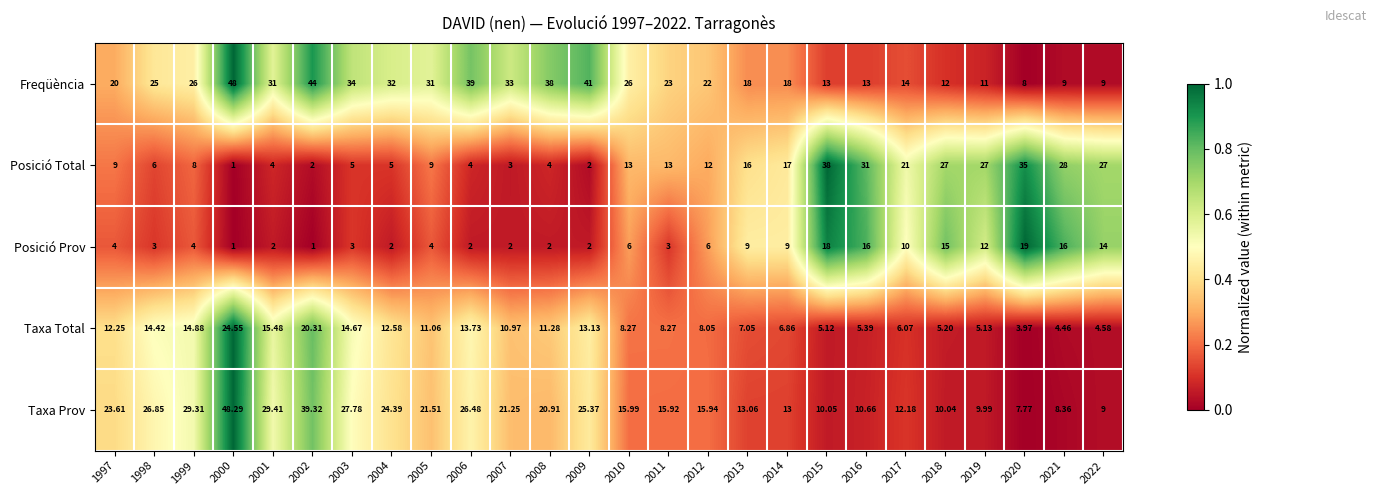

Which series has the largest total across all categories?

Freqüència